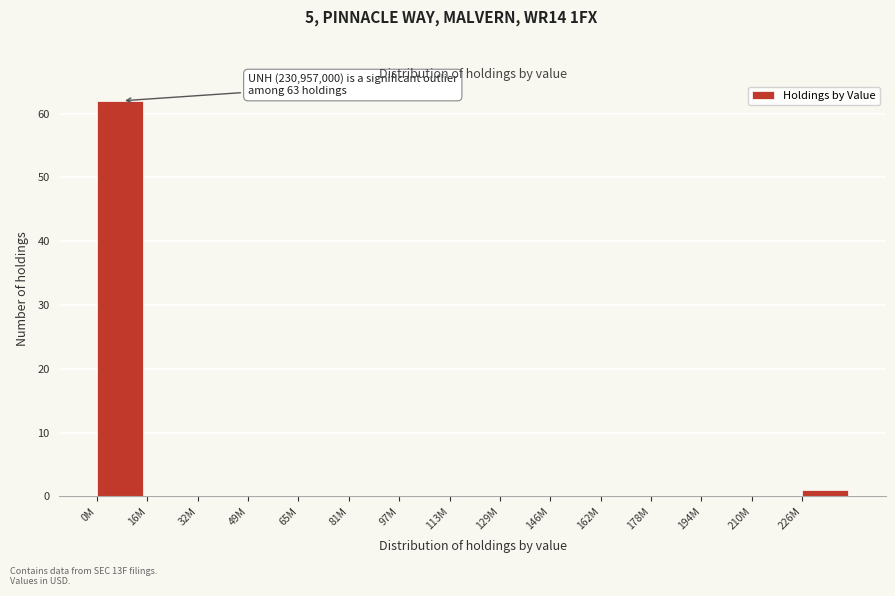

Reading left to right, what are all the values shown in this chart?

0M=62	16M=0	32M=0	49M=0	65M=0	81M=0	97M=0	113M=0	129M=0	146M=0	162M=0	178M=0	194M=0	210M=0	226M=1